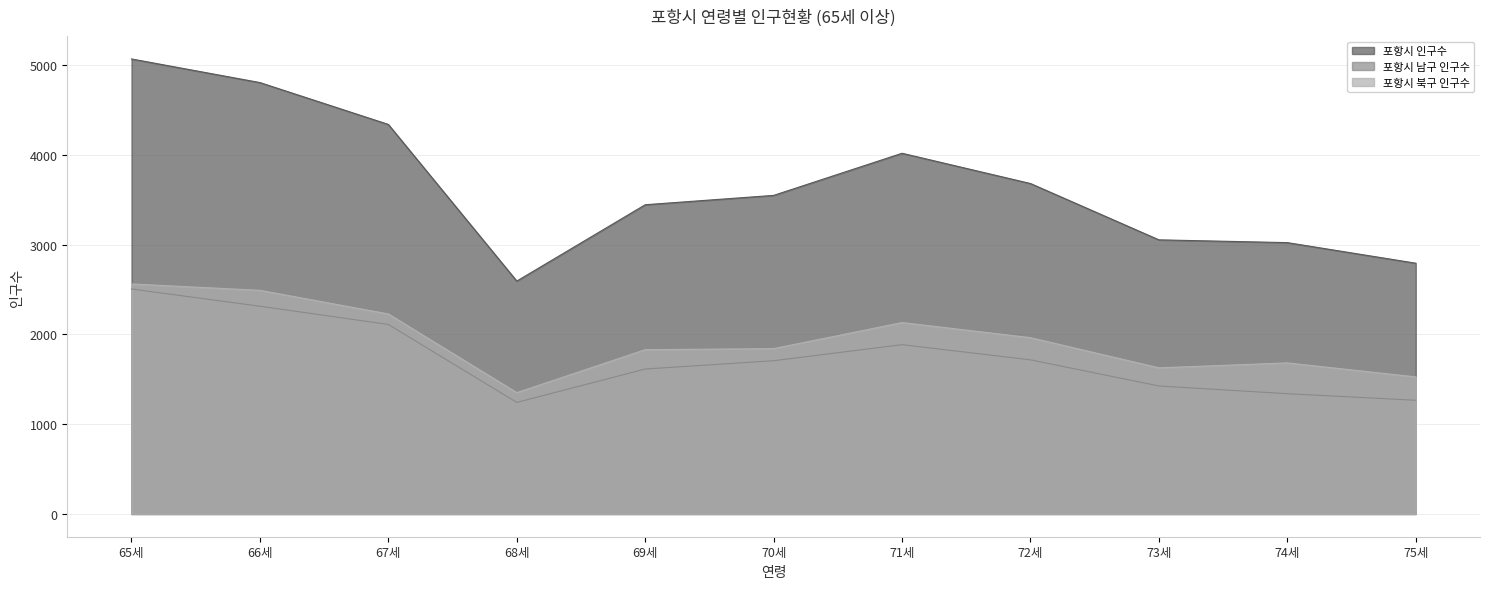

The 포항시 남구 인구수 series shows 1614 at 69세. True or false?

True